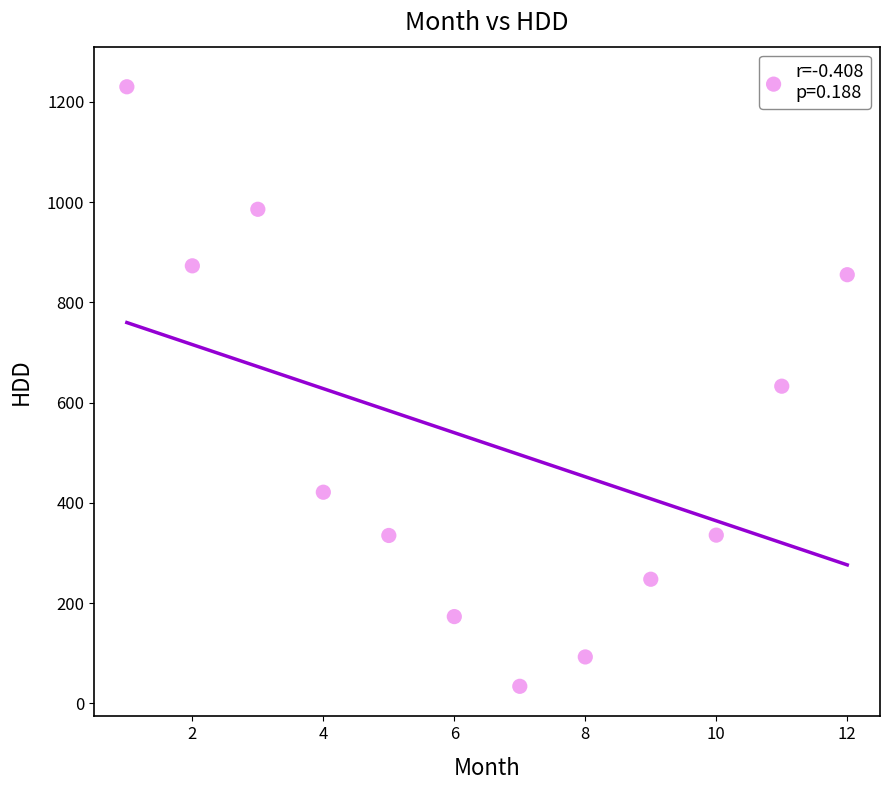

What is the average Y value?

517.9